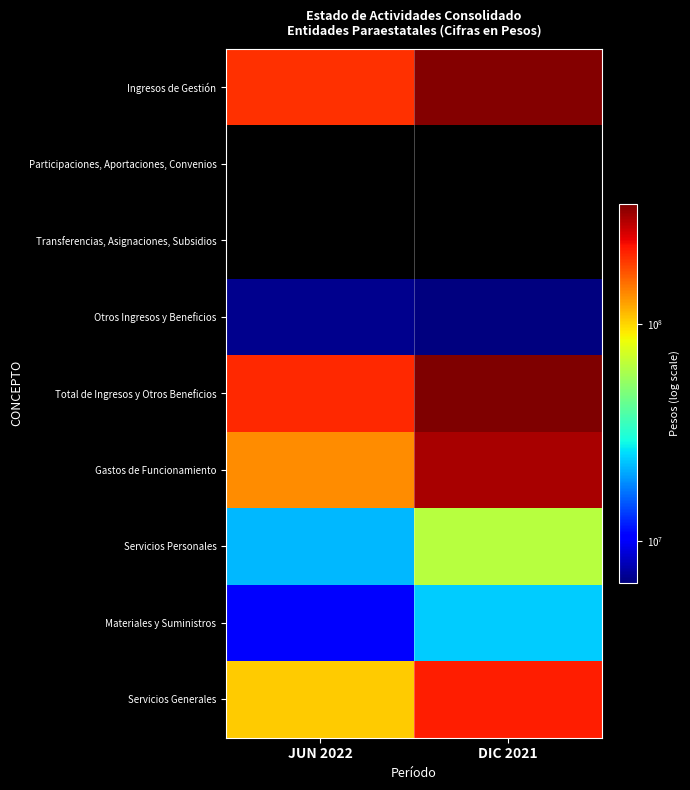

How many categories are shown in the chart?

2